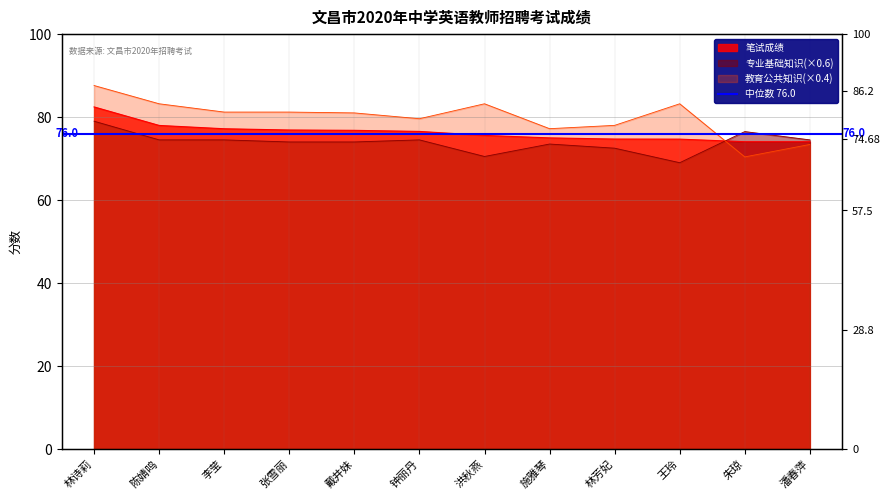

True or false: 专业基础知识 has more than 2 interior local peaks.

True